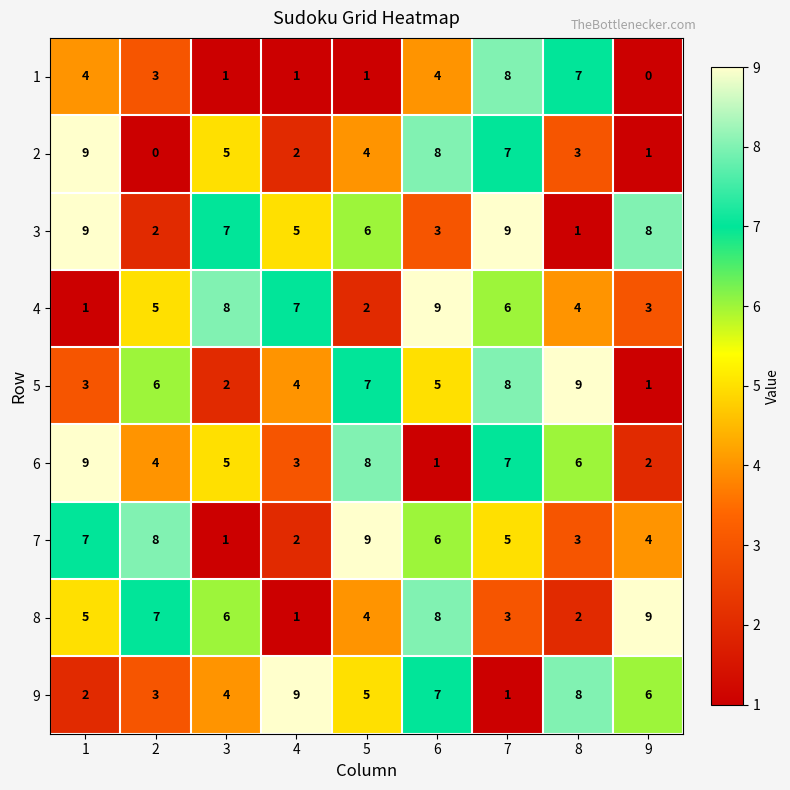

The value of 6 at 4 is 3. True or false?

True